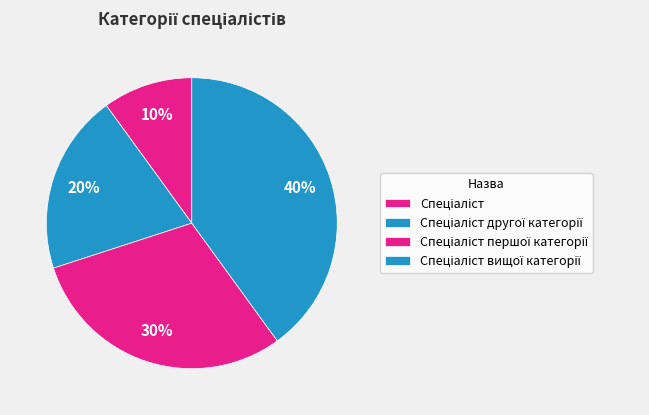

To the nearest percent, what portion does Спеціаліст represent?

10%